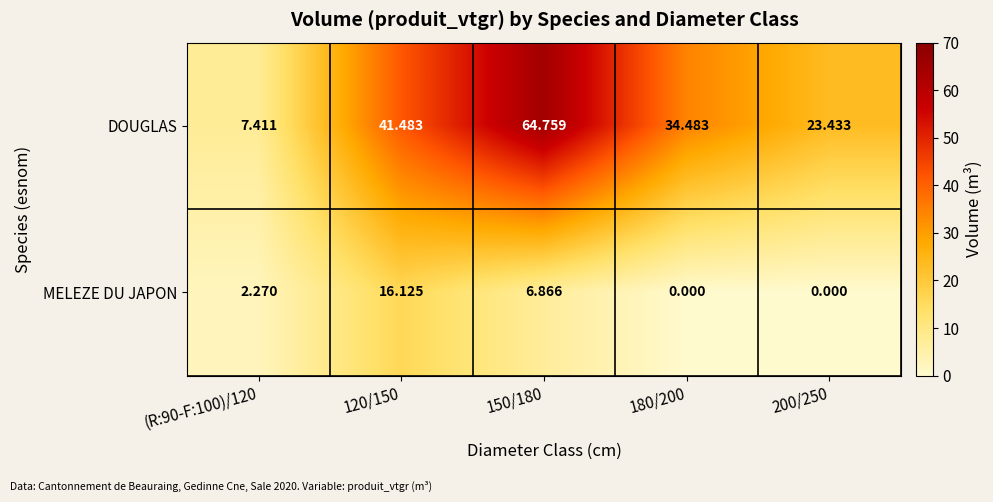

Which series has the widest spread of values?

DOUGLAS